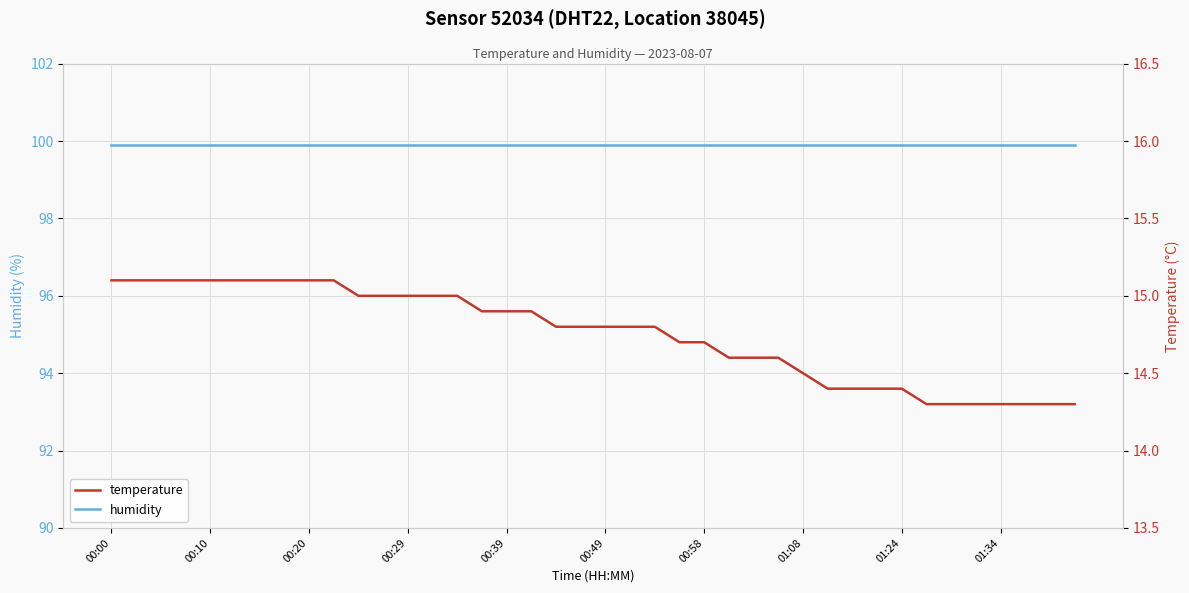

Is the value of temperature at 37 greater than the value of humidity at 23?

No